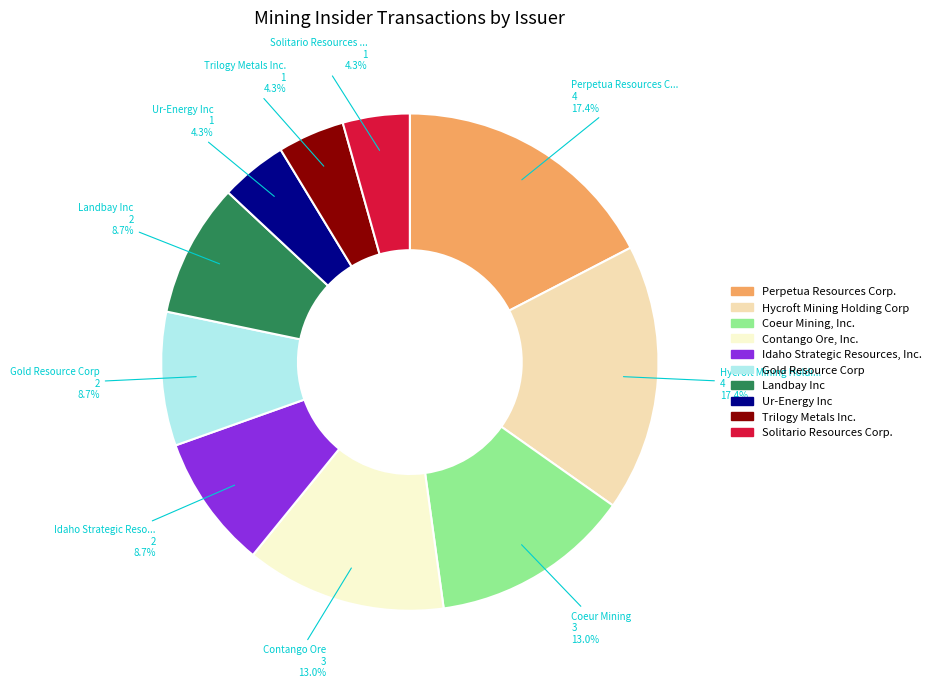

Approximately how many times larger is the value at Perpetua Resources Corp. compared to Landbay Inc?

2.0